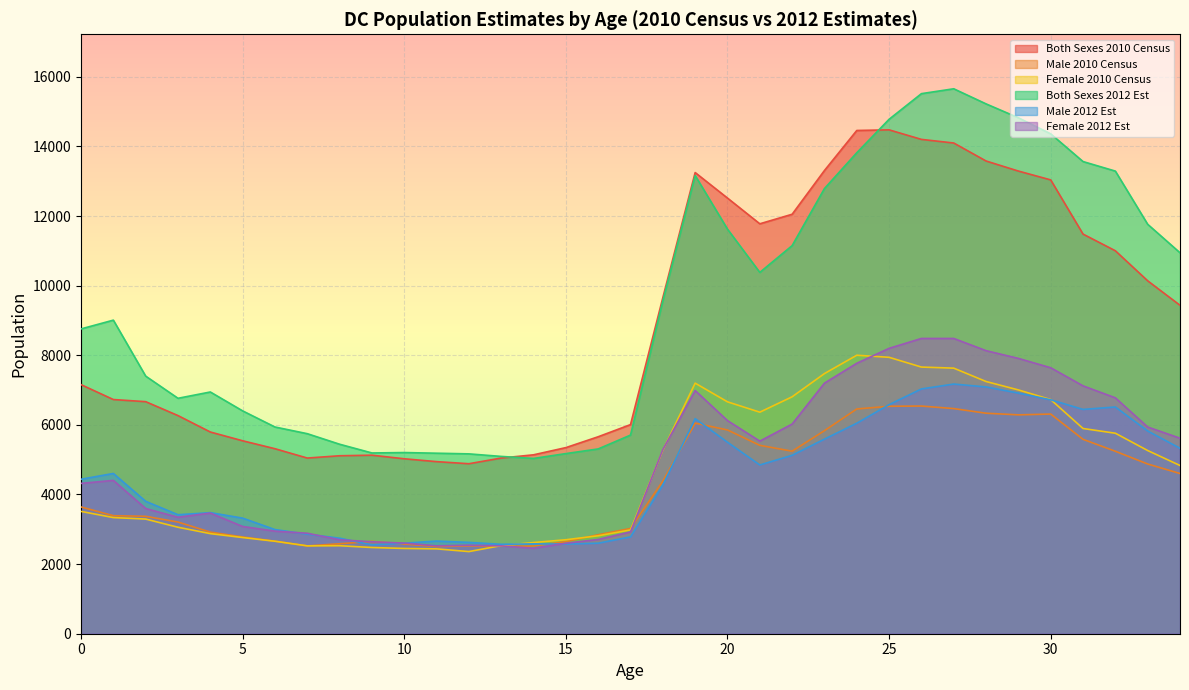

What is the minimum value for Female 2012 Est?

2455